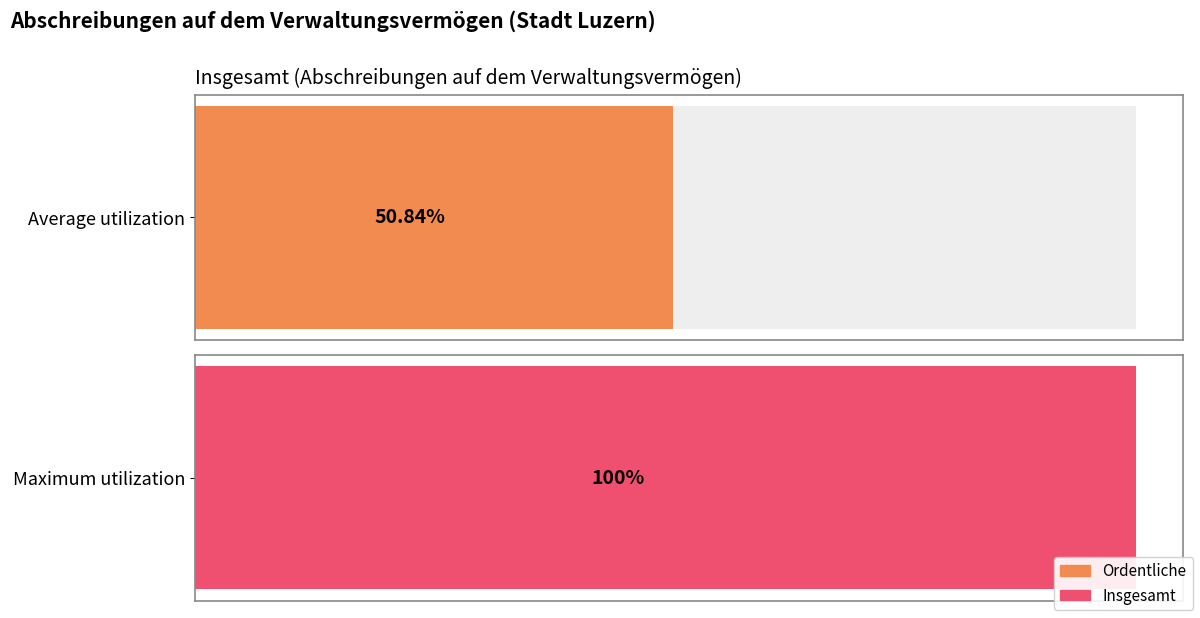

Does the chart contain any negative values?

No